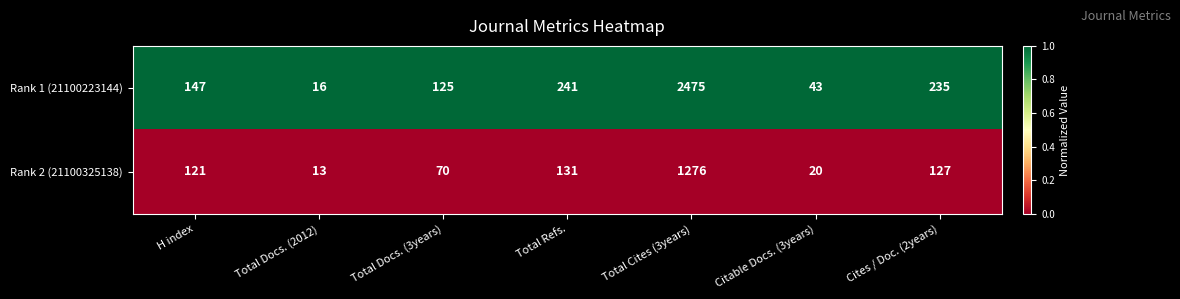

What is the difference between the second highest and second lowest values in the Rank 2 (21100325138) series?

111